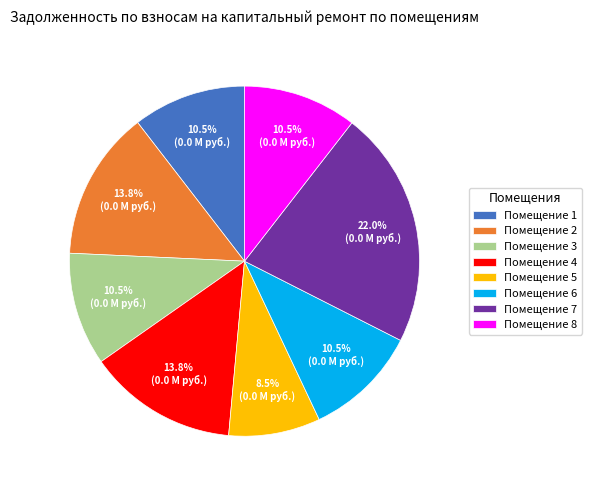

What is the ratio of the value at Помещение 7 to the value at Помещение 3?

2.1